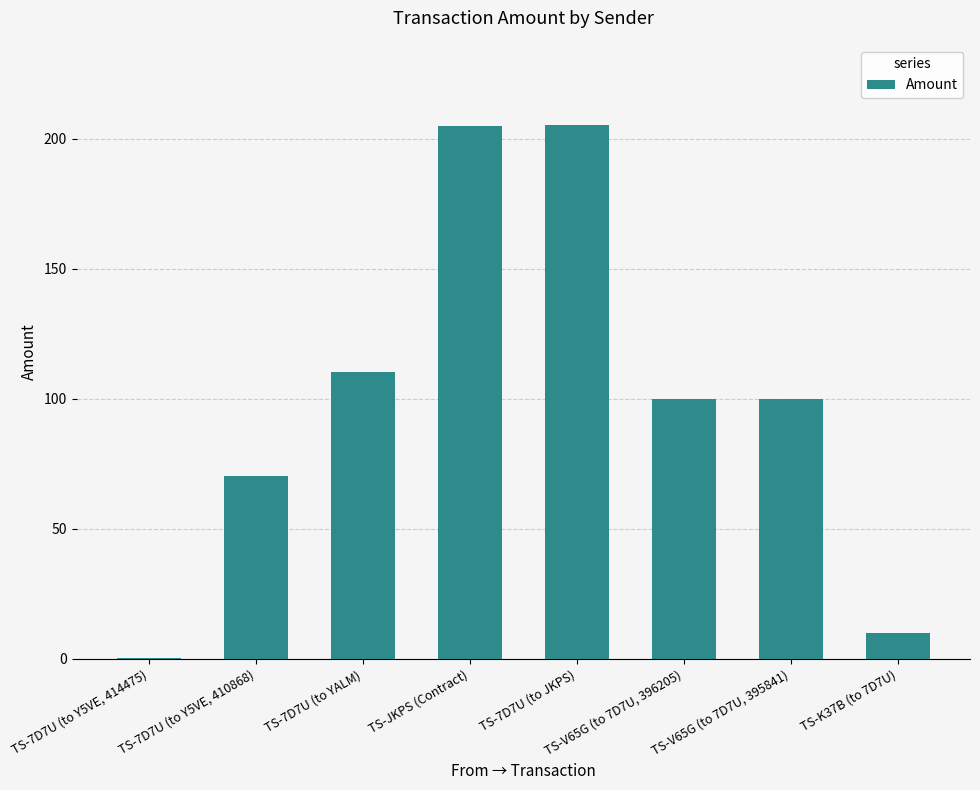

True or false: the data shows 365.3 at TS-7D7U (to JKPS).

False